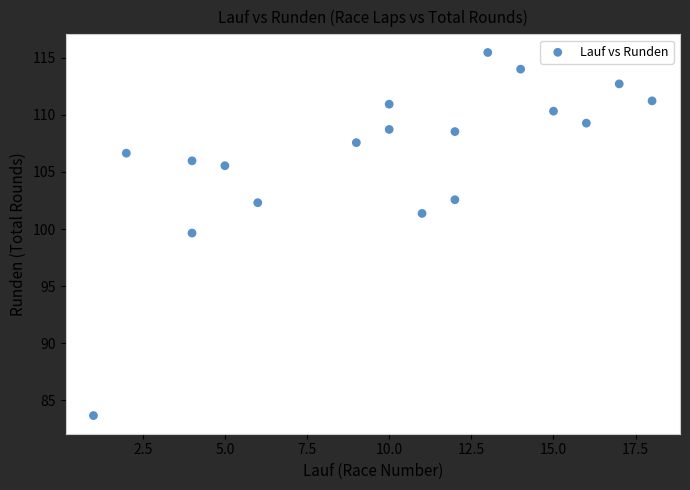

What is the range of Y values (max minus min)?

31.8